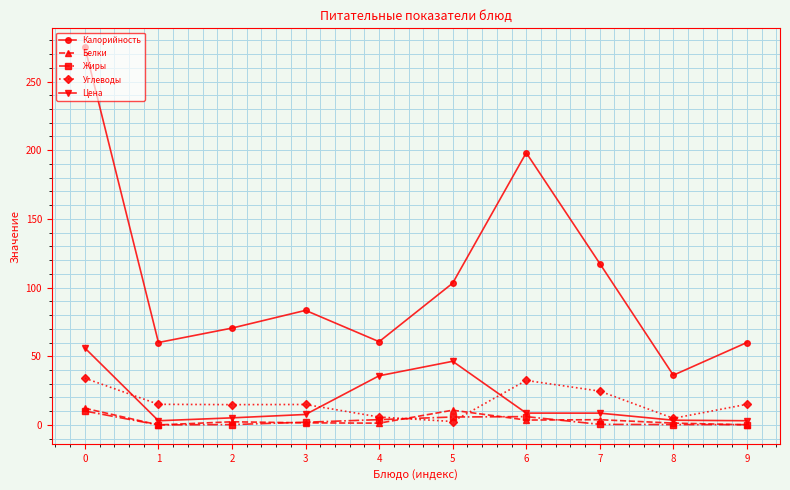

What is the spread (max minus min) of values at 9?

59.9